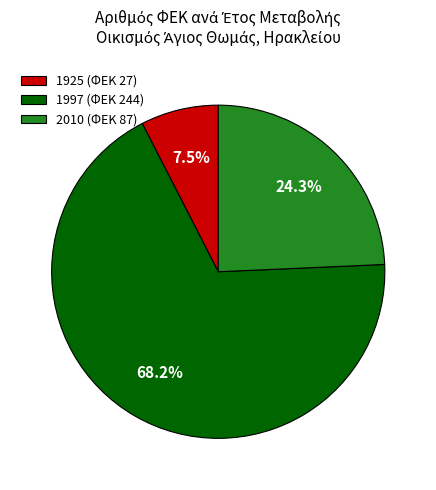

To the nearest percent, what is the difference between the largest and smallest slice percentages?

61%